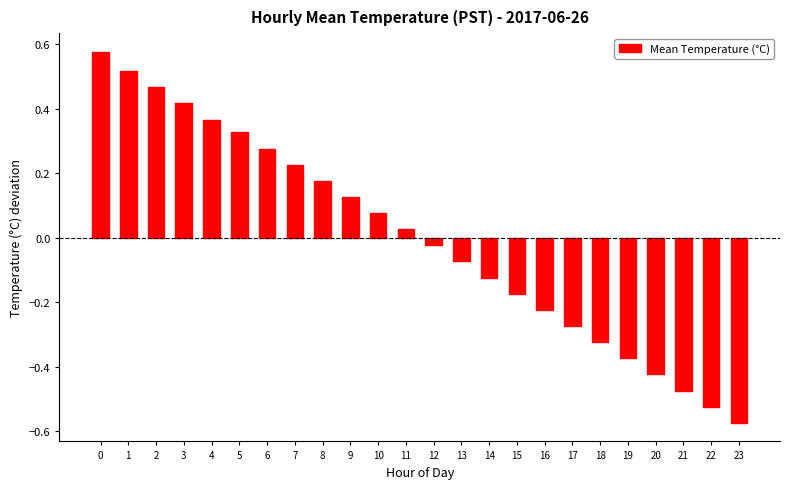

What is the difference between the maximum and second lowest values?

1.1